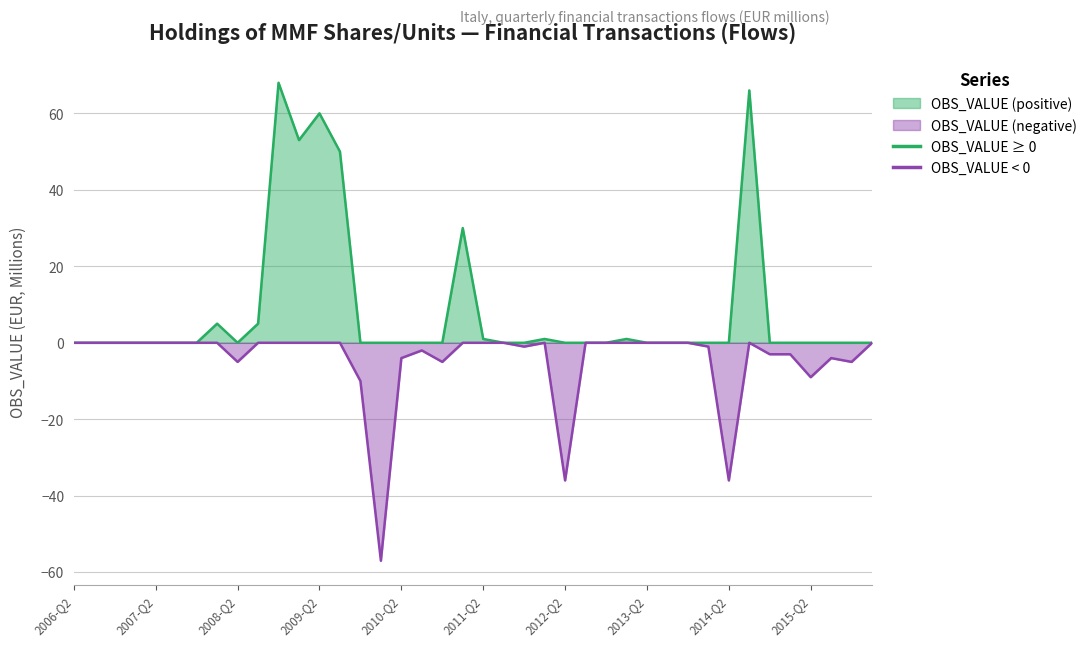

What is the difference between the maximum and minimum values?

125